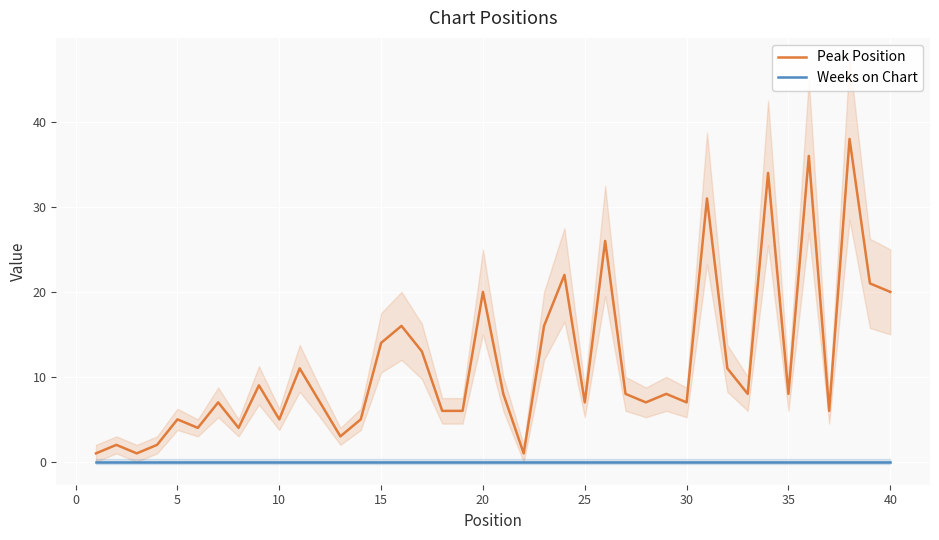

Which series has the widest spread of values?

Peak Position